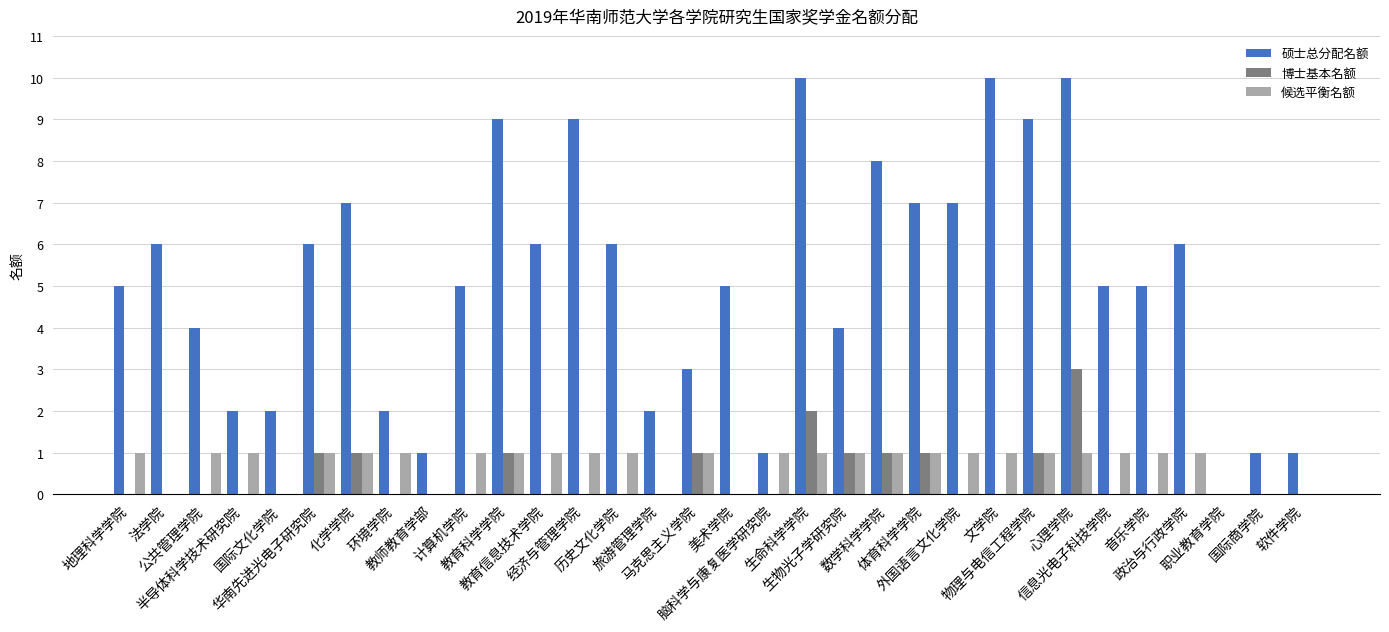

What is the sum of all 候选平衡名额 values?

24